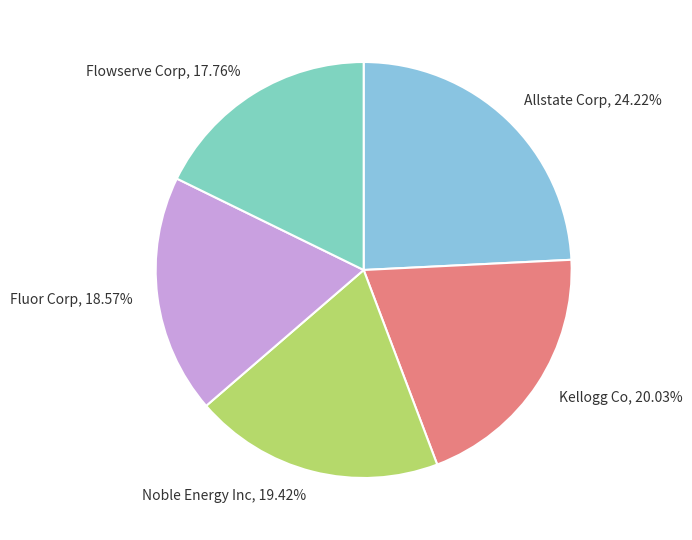

What is the ratio of the value at Flowserve Corp to the value at Fluor Corp?

1.0